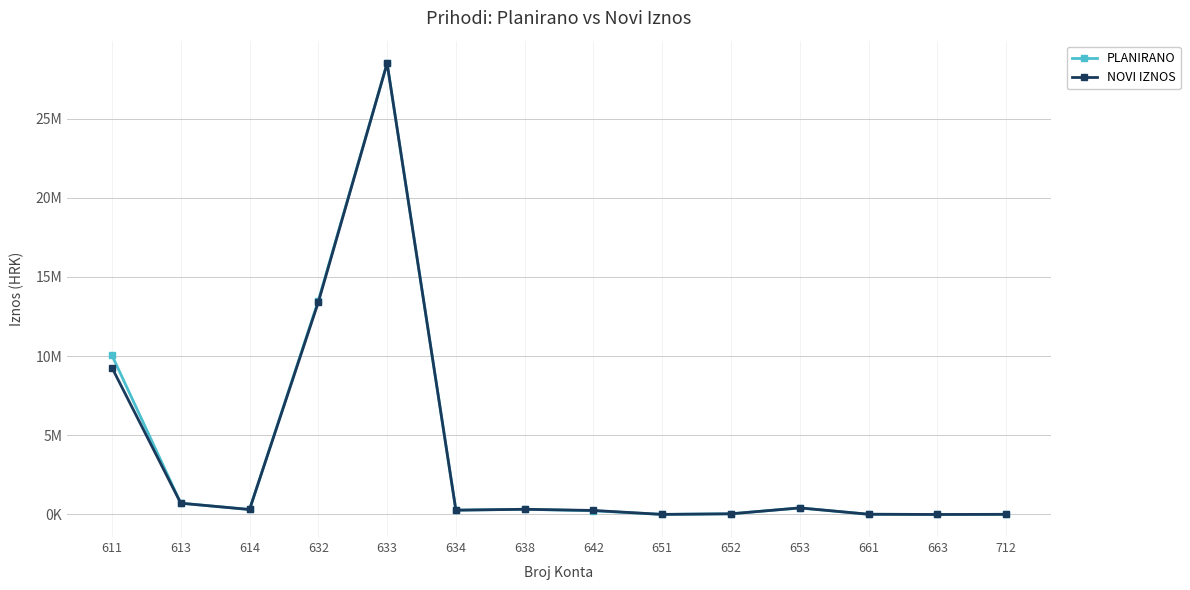

Is this an area chart (filled region under the line)?

No